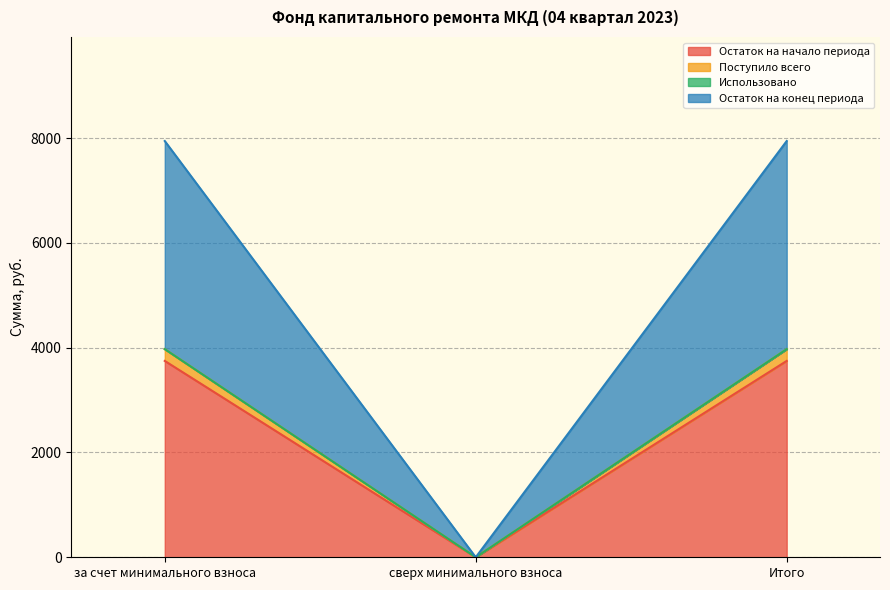

What is the label of the 3rd point from the left?

Итого